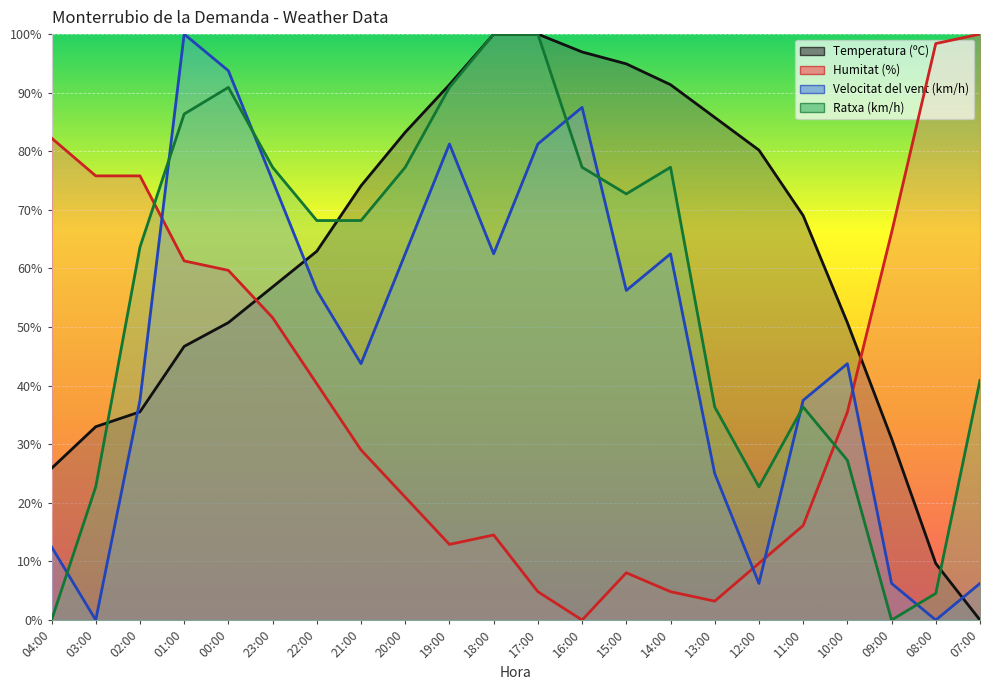

What is the value of the Ratxa (km/h) point at the 7th from the left?

68.2